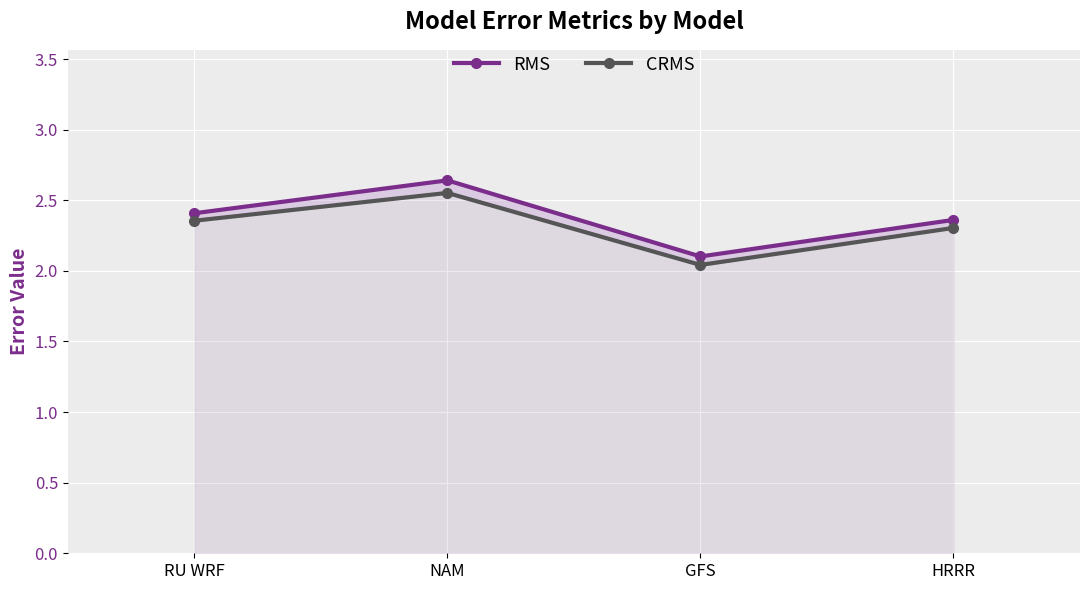

Which has a higher value, HRRR or GFS?

HRRR